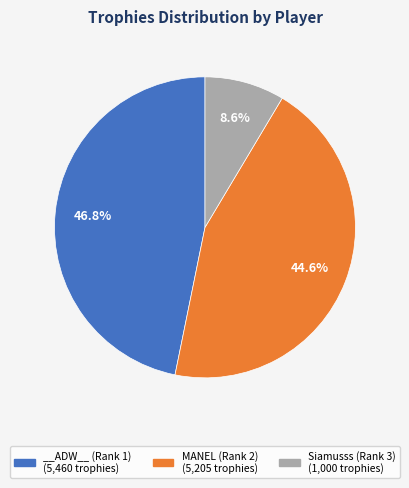

Is it true that MANEL (Rank 2) is 32% of the pie?

False